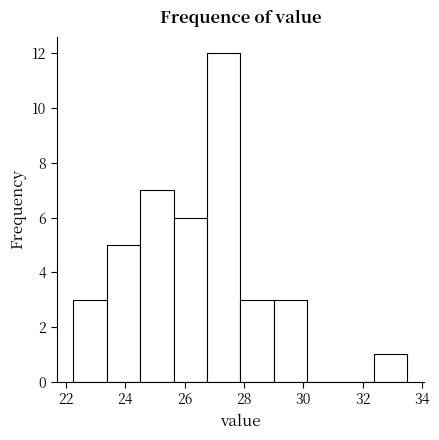

Over which range of the x-axis is the bar tallest?

26.8 to 27.8